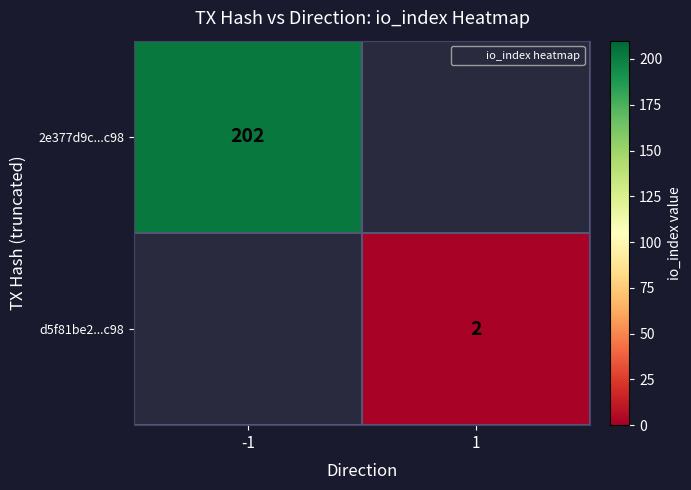

The value of 2e377d9c...c98 at -1 is 90.2. True or false?

False